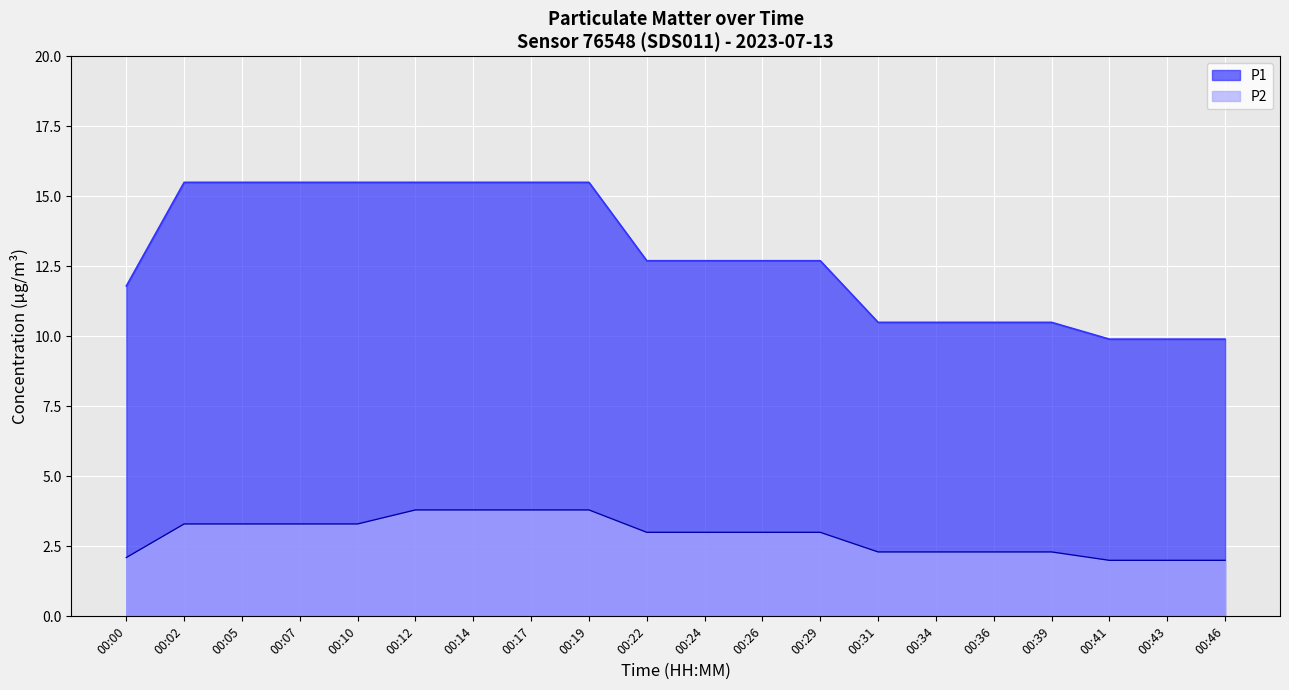

How many data points in P1 are above 12?

12